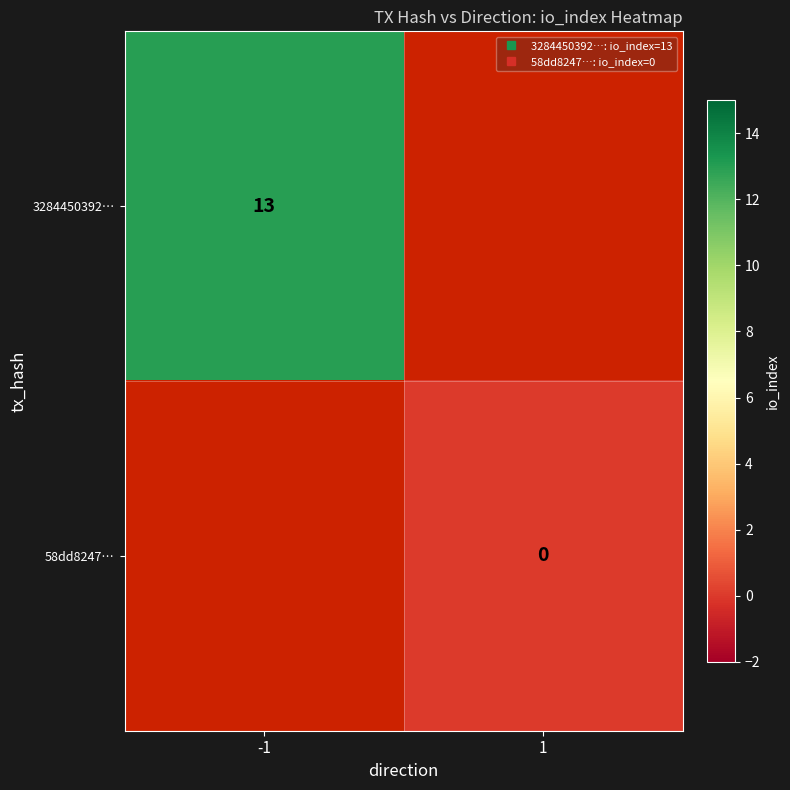

Which series has the widest spread of values?

3284450392…